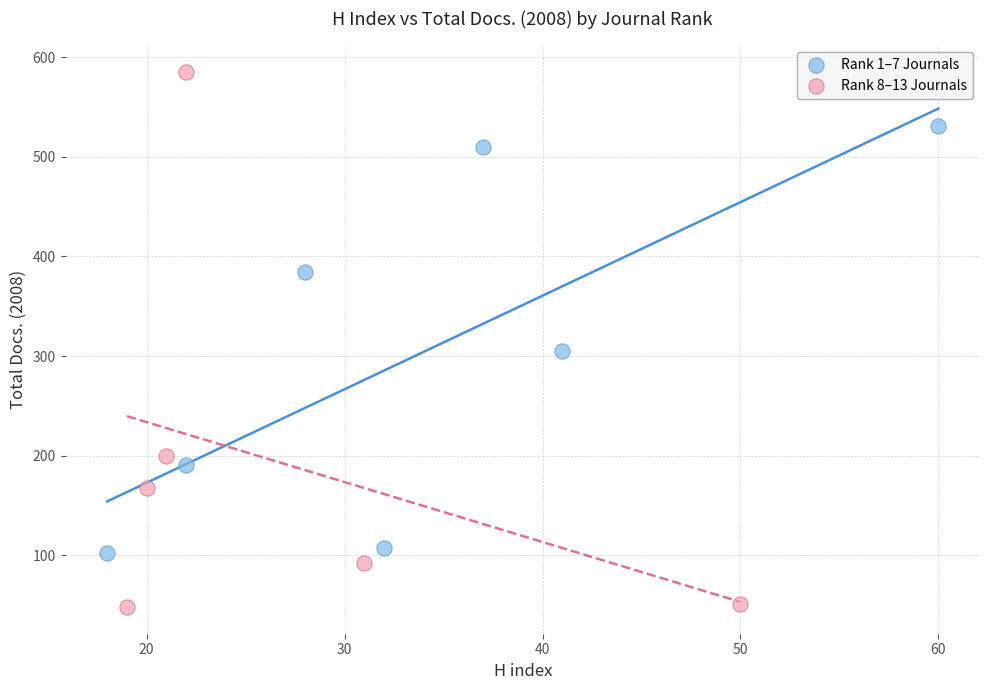

Which series contains the lowest Y value?

Rank 8–13 Journals